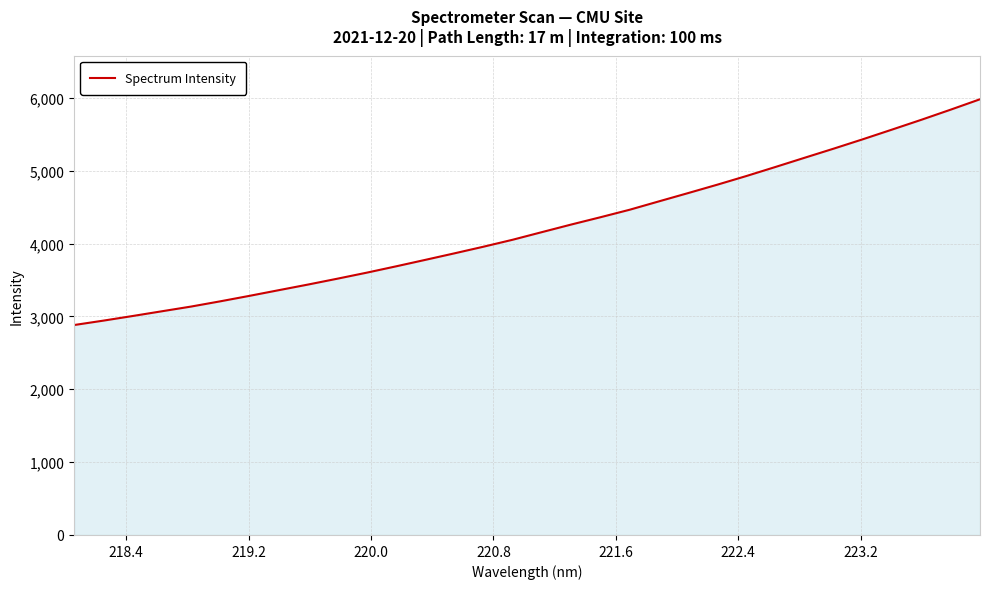

What is the difference between the maximum and minimum values?

3099.4